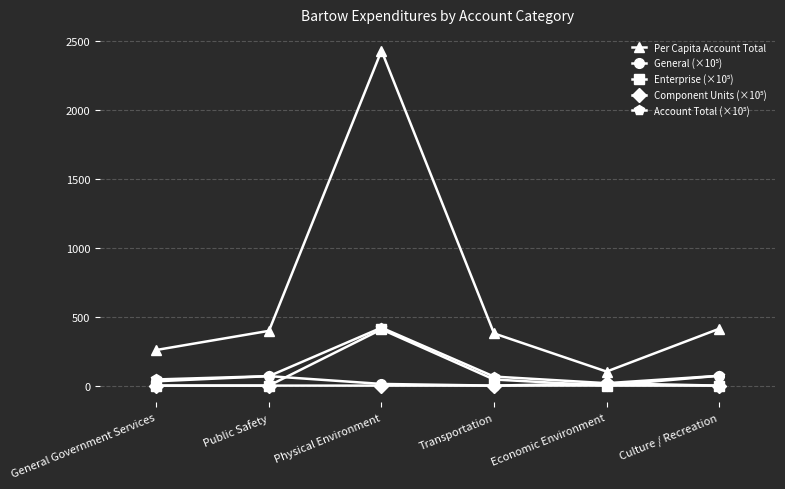

At which category is the sum across all series the highest?

Physical Environment